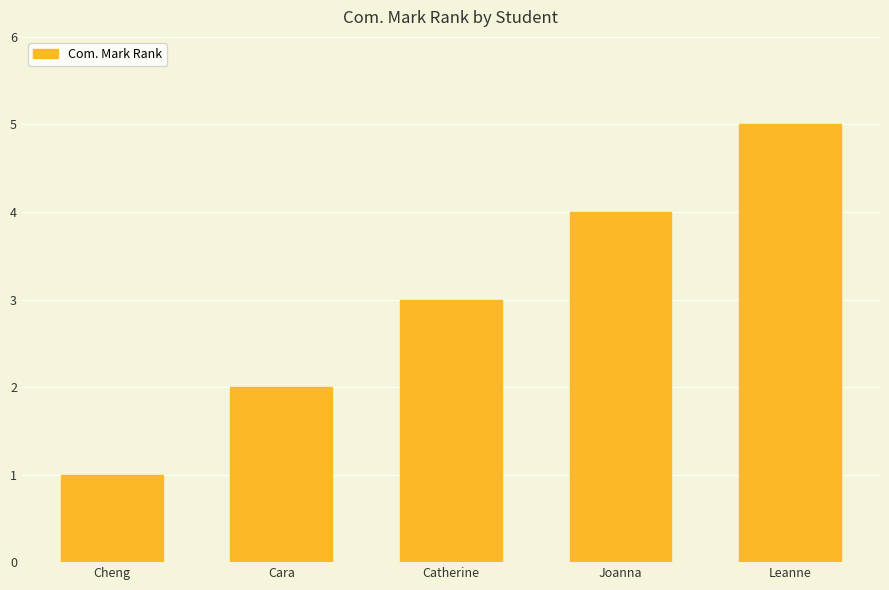

What is the value of the 3rd bar from the left?

3